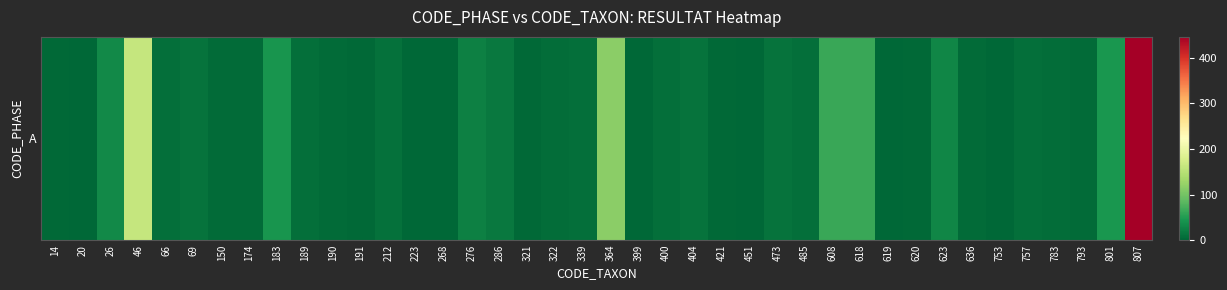

List the labels in order of value, largest first.

807, 46, 364, 608, 618, 801, 183, 26, 623, 276, 286, 69, 404, 473, 212, 400, 485, 757, 66, 189, 339, 322, 783, 190, 636, 793, 150, 174, 620, 14, 191, 321, 421, 223, 753, 20, 268, 399, 451, 619